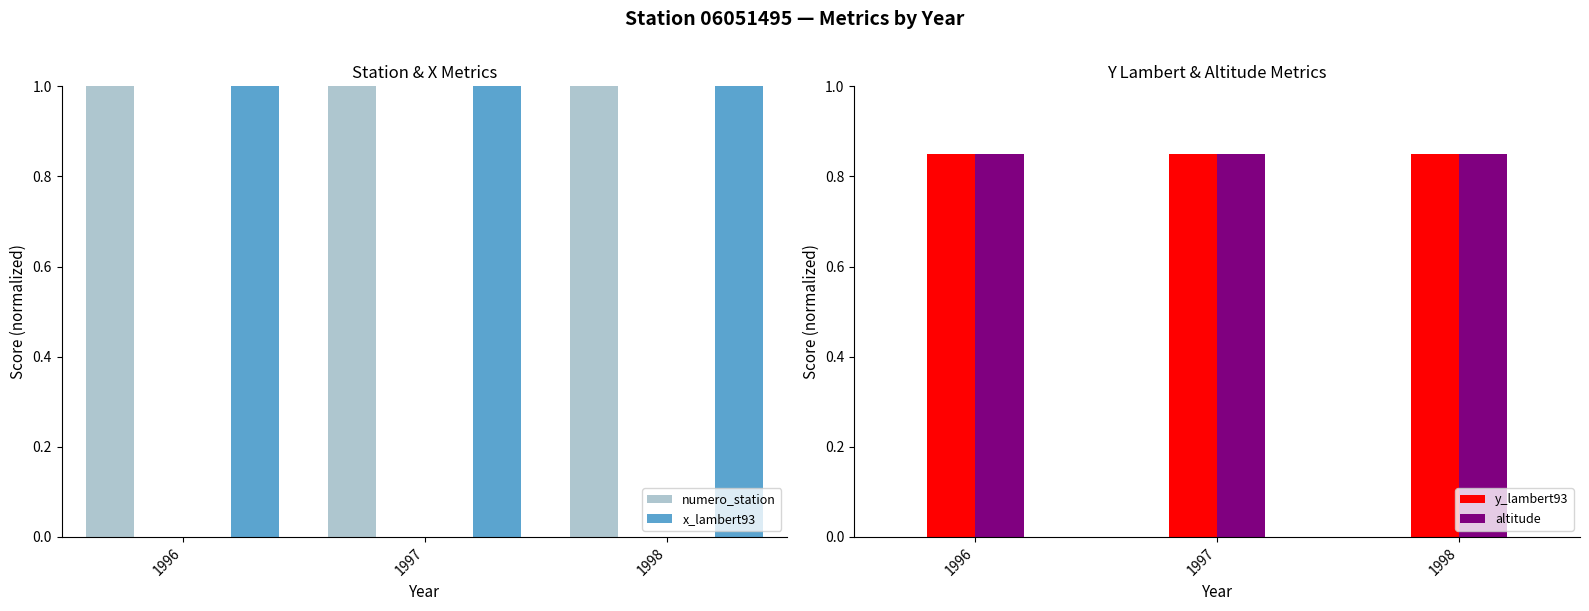

The numero_station series shows 0.6 at 1997. True or false?

False